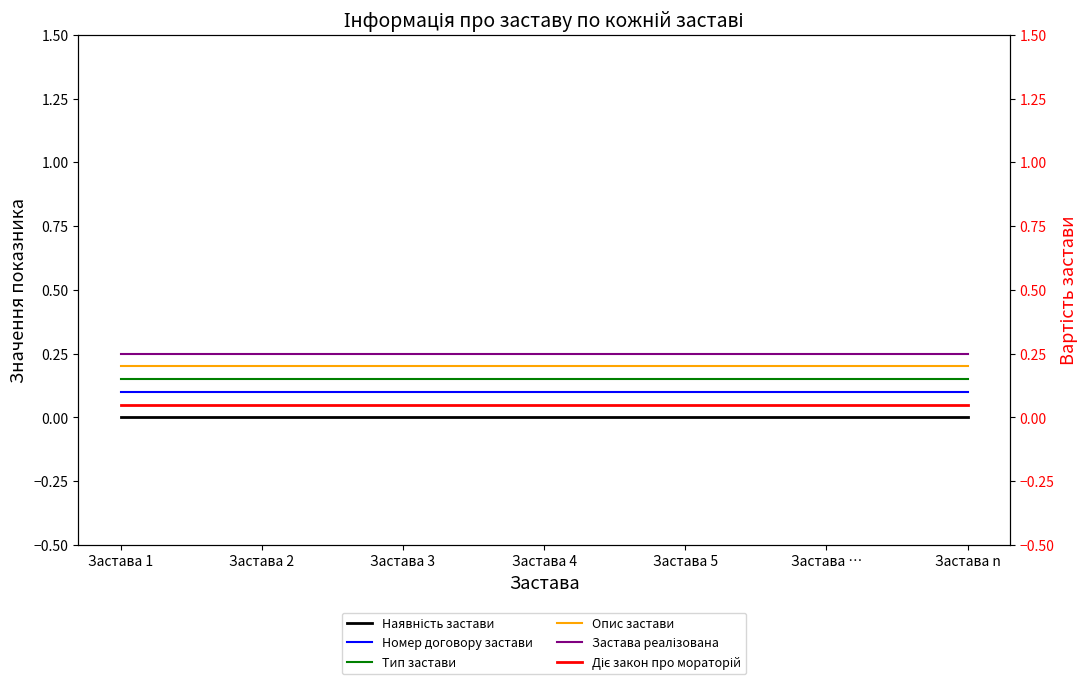

Which series changed the most between Застава 2 and Застава n?

Наявність застави